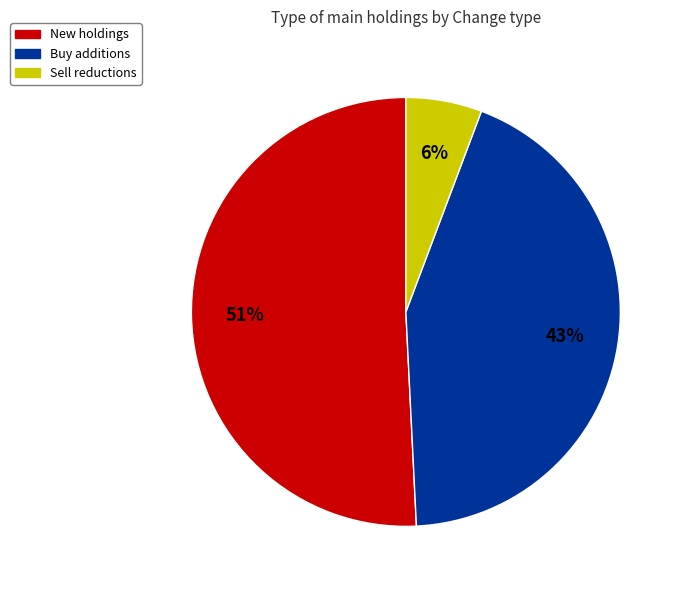

Is it true that Buy is 56% of the pie?

False